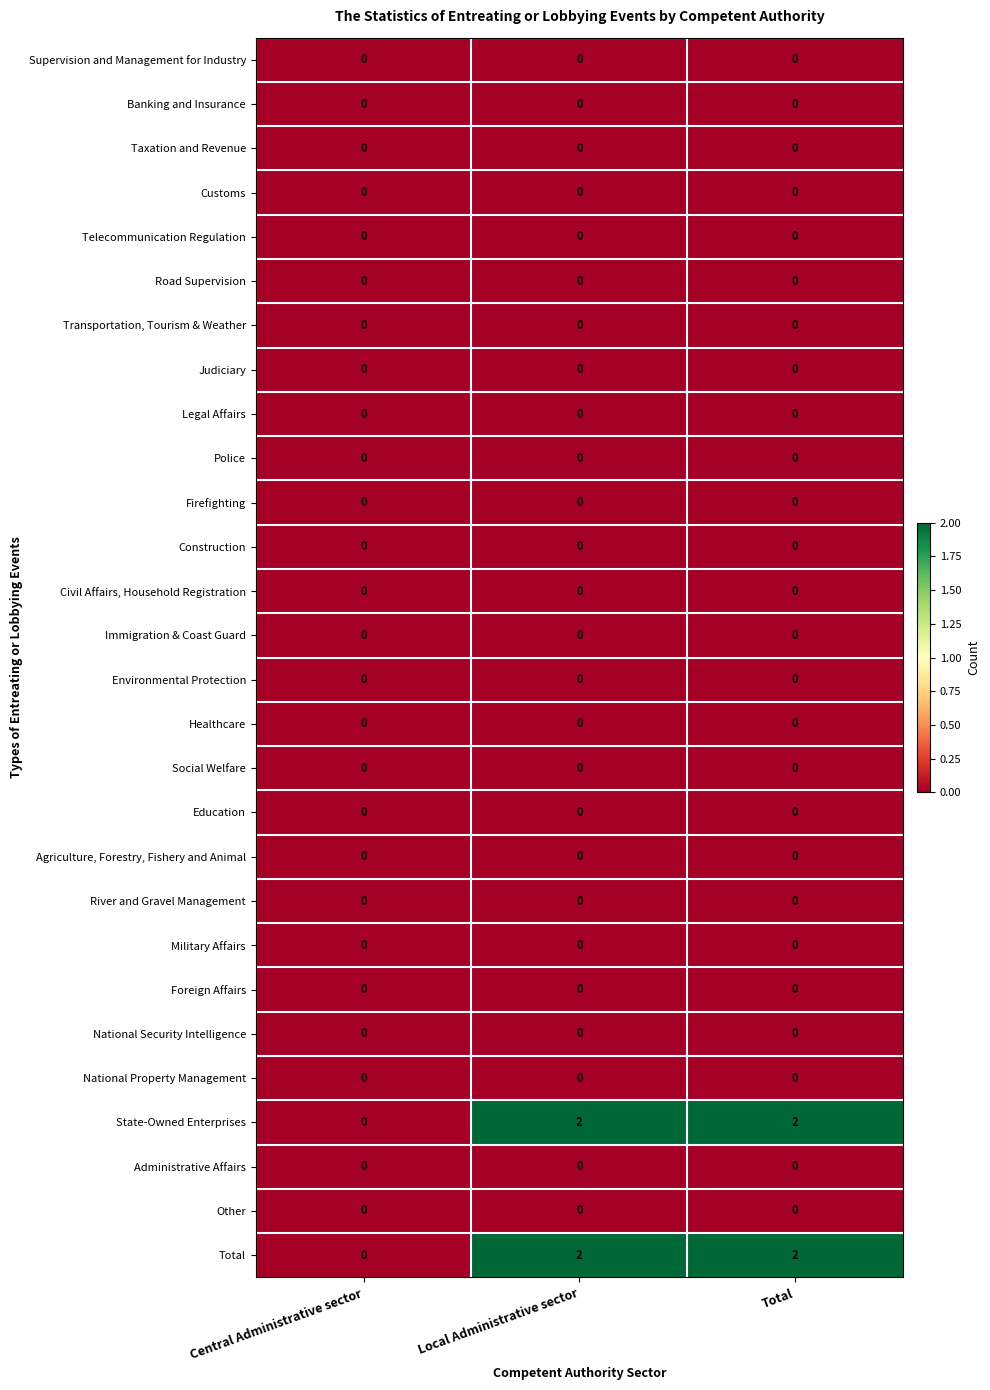

What is the total value across all series at Local Administrative sector?

4